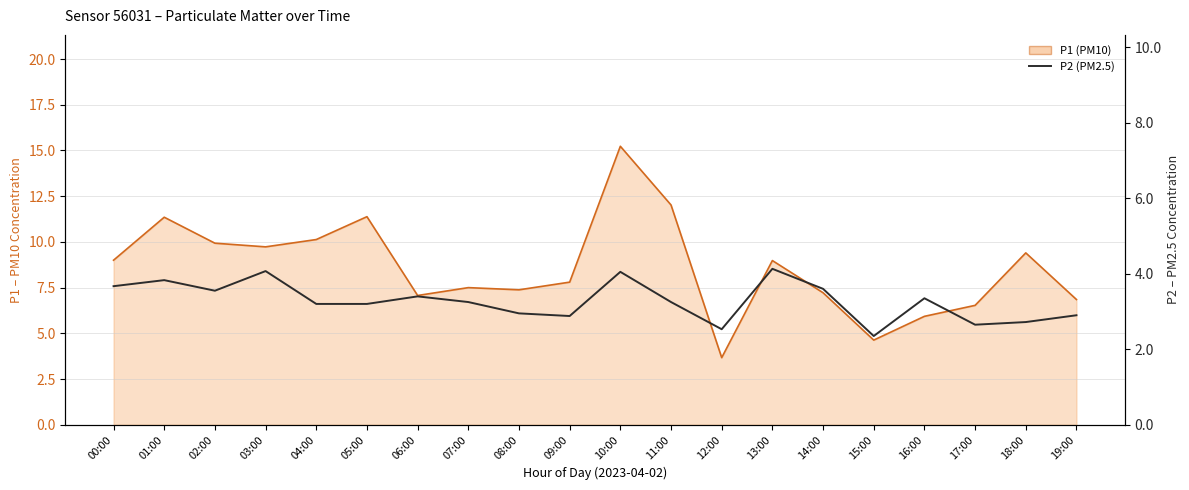

True or false: the data shows 2.9 at 19:00.

True